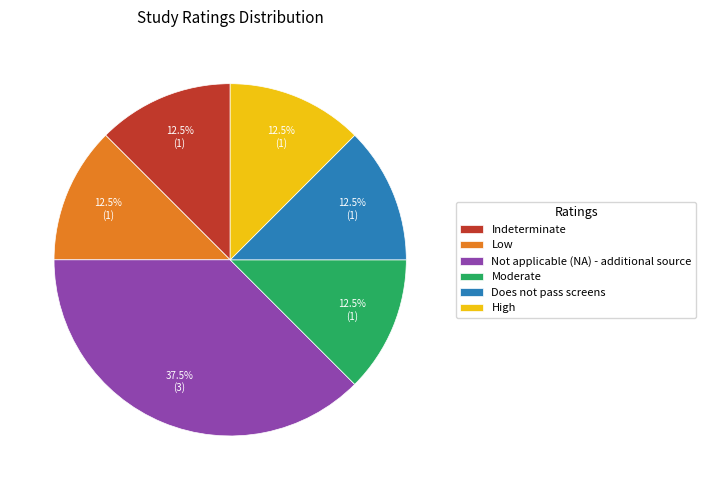

Is Not applicable (NA) - additional source the majority of the pie?

No